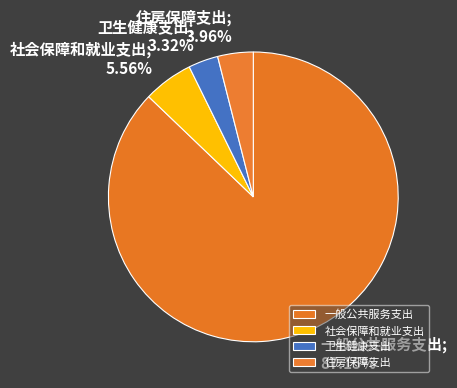

Is it true that 卫生健康支出 is 1% of the pie?

False